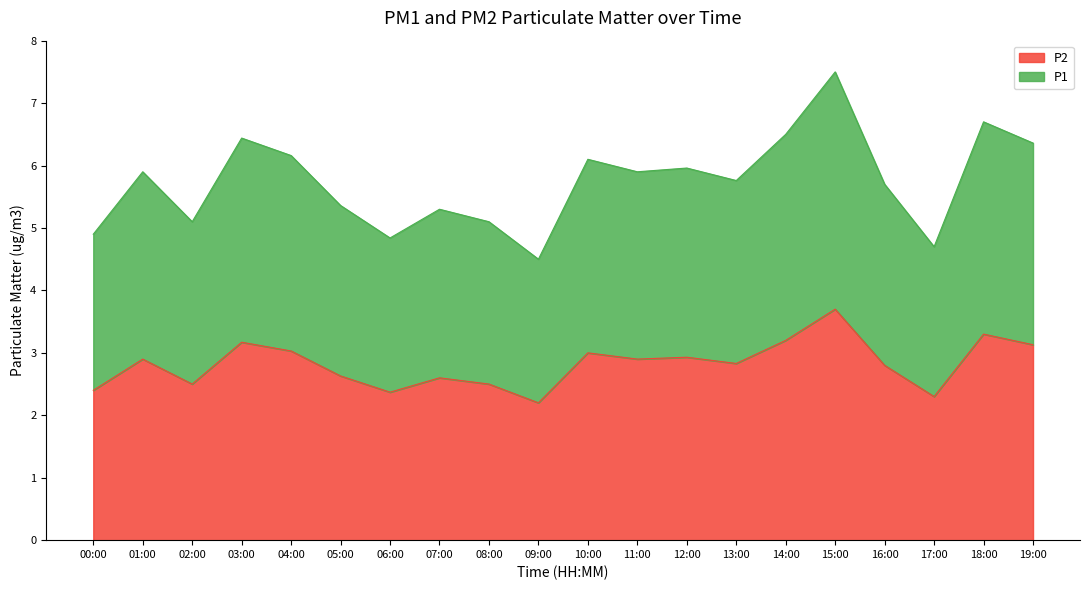

What is the difference between the maximum and minimum values in the P2 series?

1.5